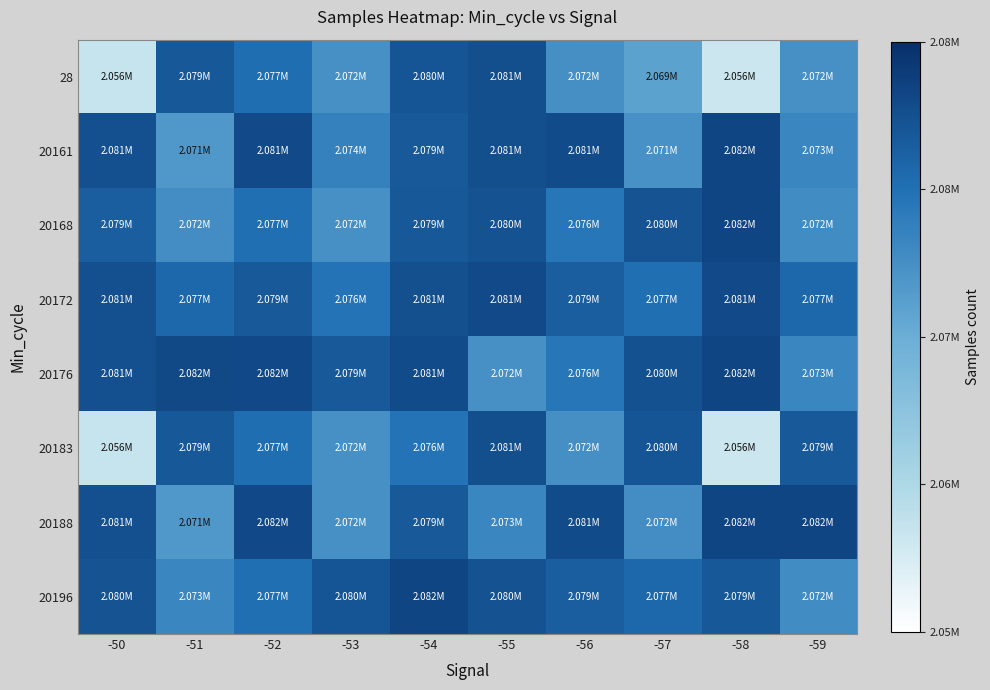

Count the number of categories in the chart.

10